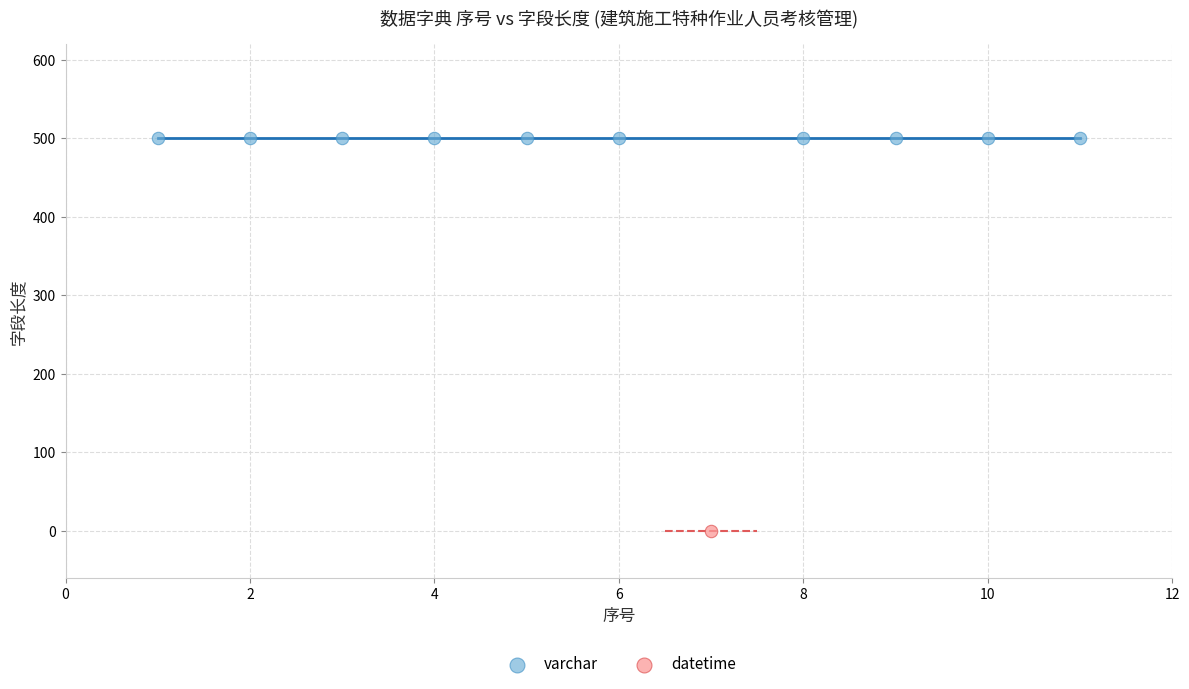

What are all the series names shown in the legend?

varchar, datetime